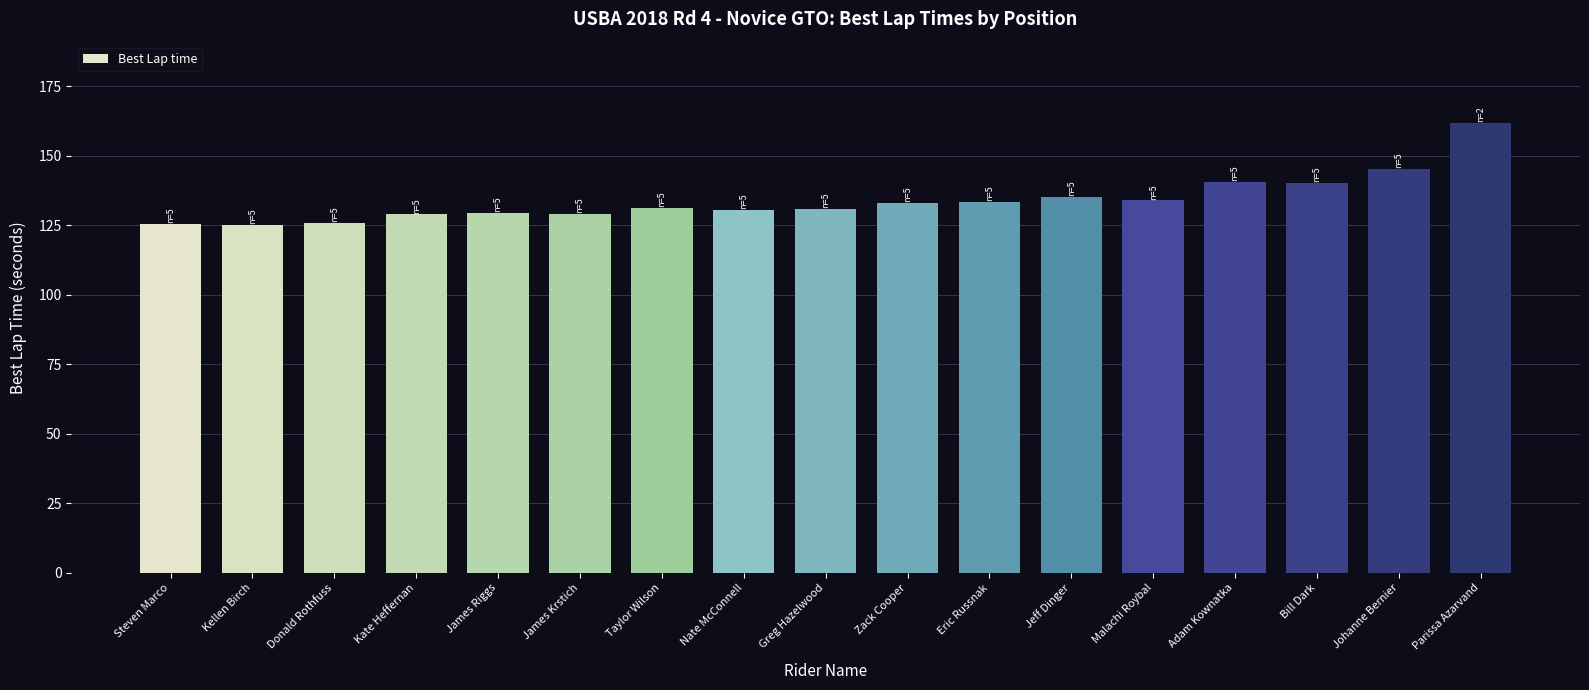

What is the sum of all values?

2279.2